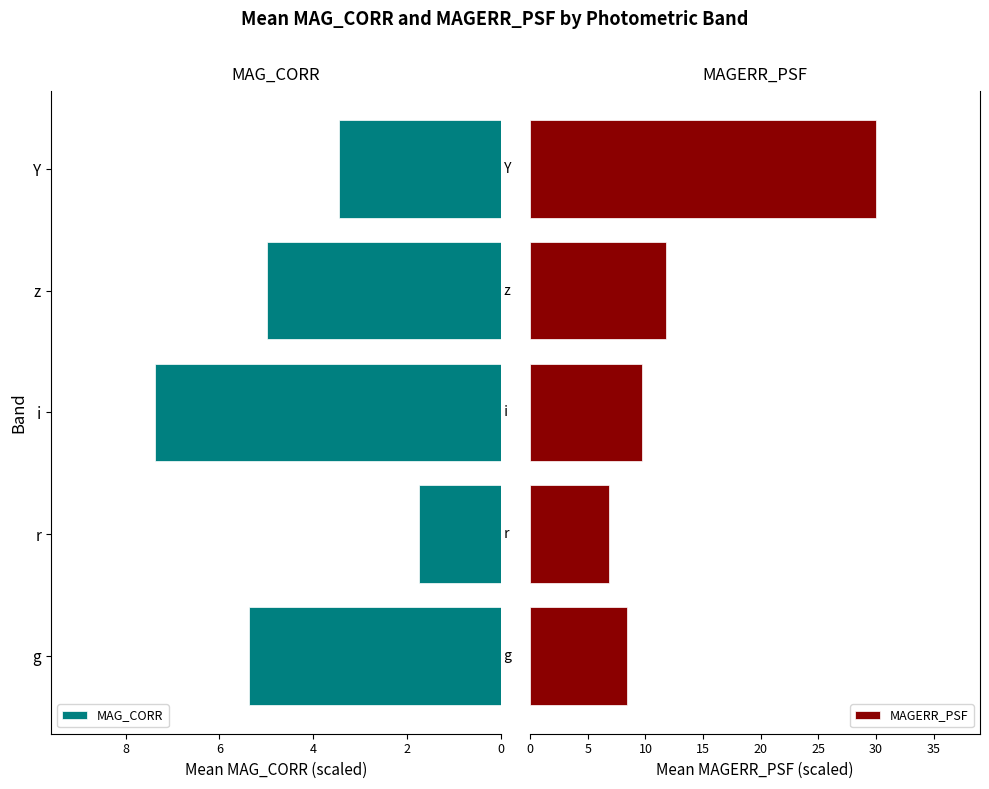

At which label does MAG_CORR reach its minimum?

r